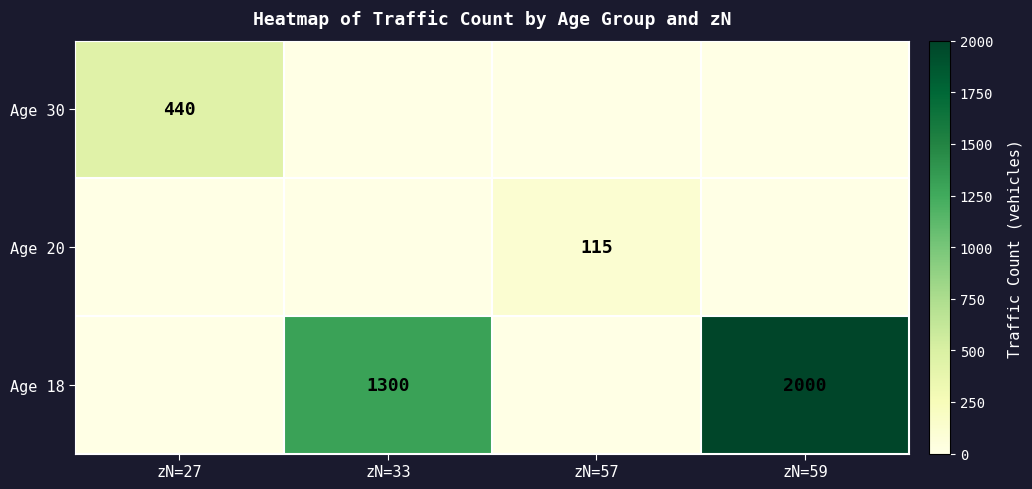

True or false: Age 30 has a value of 440 at zN=27.

True